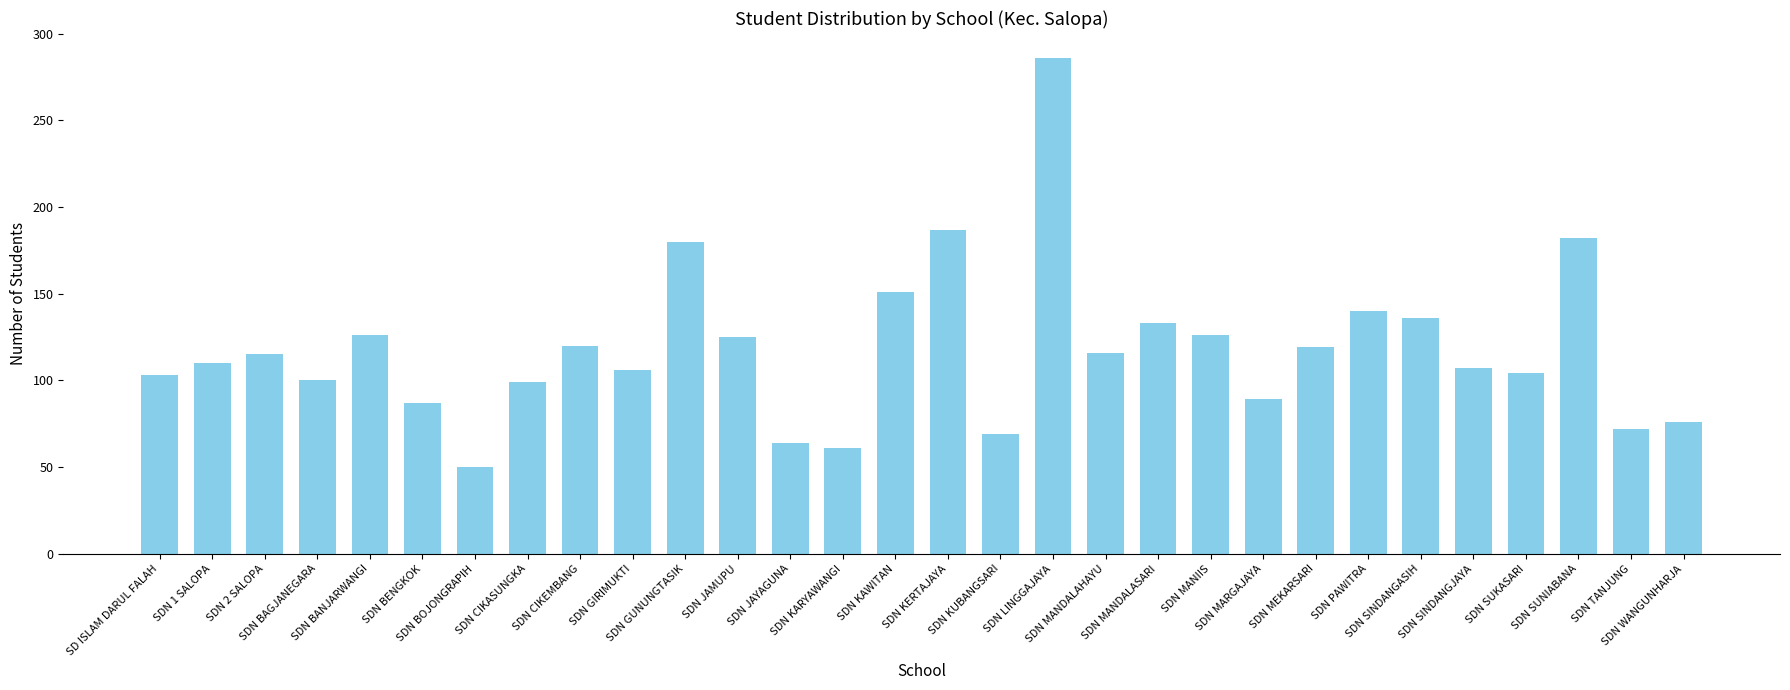

Approximately how many times larger is the value at SDN LINGGAJAYA compared to SDN MANDALAHAYU?

2.5